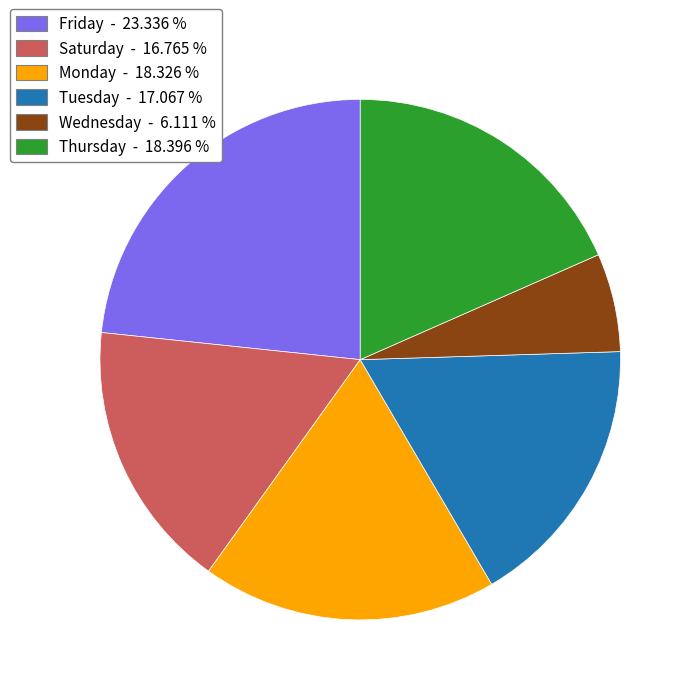

Is there a majority slice in this chart?

No